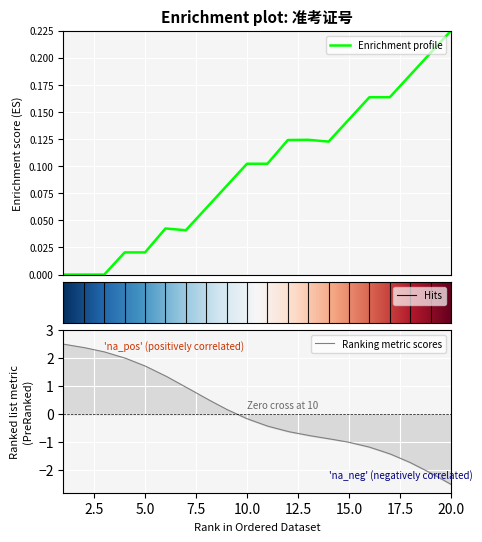

What is the highest value of the Ranking metric scores series?

2.5